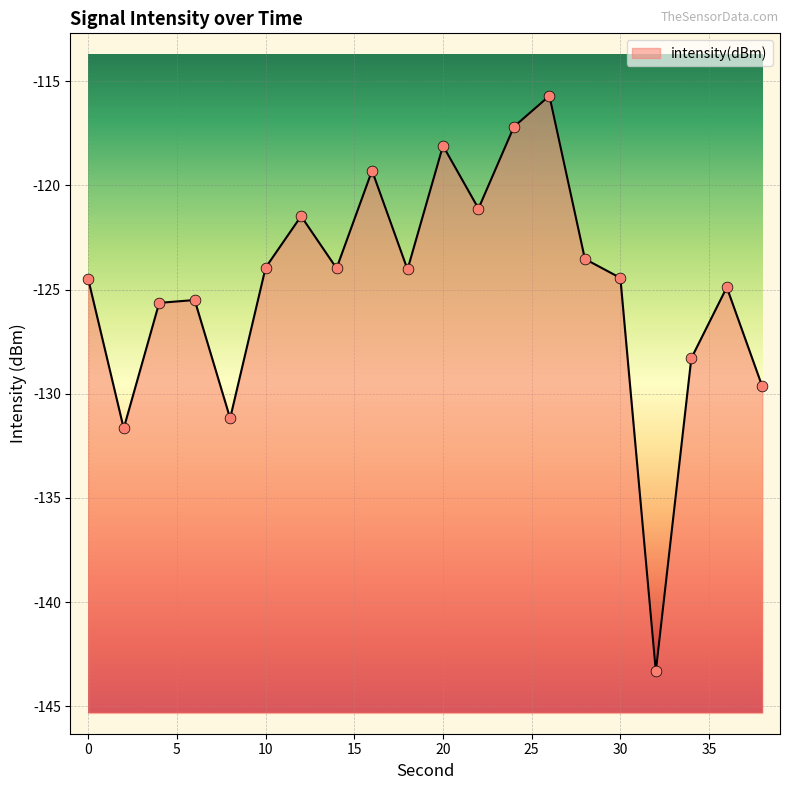

Which has a higher value, 18 or 32?

18